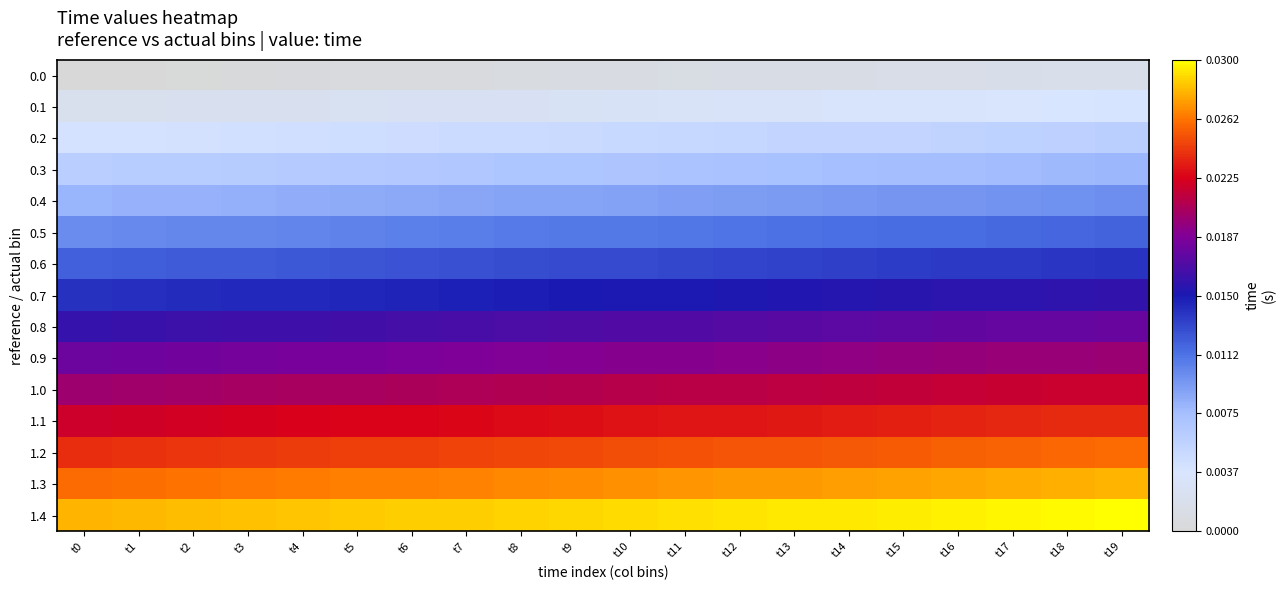

Reading left to right, transcribe all the data shown in this chart.

0.0: t0=0.0	t1=0.0	t2=0.0	t3=0.0	t4=0.0	t5=0.0	t6=0.0	t7=0.0	t8=0.0	t9=0.0	t10=0.0	t11=0.0	t12=0.0	t13=0.0	t14=0.0	t15=0.0	t16=0.0	t17=0.0	t18=0.0	t19=0.0
0.1: t0=0.0	t1=0.0	t2=0.0	t3=0.0	t4=0.0	t5=0.0	t6=0.0	t7=0.0	t8=0.0	t9=0.0	t10=0.0	t11=0.0	t12=0.0	t13=0.0	t14=0.0	t15=0.0	t16=0.0	t17=0.0	t18=0.0	t19=0.0
0.2: t0=0.0	t1=0.0	t2=0.0	t3=0.0	t4=0.0	t5=0.0	t6=0.0	t7=0.0	t8=0.0	t9=0.0	t10=0.0	t11=0.0	t12=0.0	t13=0.0	t14=0.0	t15=0.0	t16=0.0	t17=0.0	t18=0.0	t19=0.0
0.3: t0=0.0	t1=0.0	t2=0.0	t3=0.0	t4=0.0	t5=0.0	t6=0.0	t7=0.0	t8=0.0	t9=0.0	t10=0.0	t11=0.0	t12=0.0	t13=0.0	t14=0.0	t15=0.0	t16=0.0	t17=0.0	t18=0.0	t19=0.0
0.4: t0=0.0	t1=0.0	t2=0.0	t3=0.0	t4=0.0	t5=0.0	t6=0.0	t7=0.0	t8=0.0	t9=0.0	t10=0.0	t11=0.0	t12=0.0	t13=0.0	t14=0.0	t15=0.0	t16=0.0	t17=0.0	t18=0.0	t19=0.0
0.5: t0=0.0	t1=0.0	t2=0.0	t3=0.0	t4=0.0	t5=0.0	t6=0.0	t7=0.0	t8=0.0	t9=0.0	t10=0.0	t11=0.0	t12=0.0	t13=0.0	t14=0.0	t15=0.0	t16=0.0	t17=0.0	t18=0.0	t19=0.0
0.6: t0=0.0	t1=0.0	t2=0.0	t3=0.0	t4=0.0	t5=0.0	t6=0.0	t7=0.0	t8=0.0	t9=0.0	t10=0.0	t11=0.0	t12=0.0	t13=0.0	t14=0.0	t15=0.0	t16=0.0	t17=0.0	t18=0.0	t19=0.0
0.7: t0=0.0	t1=0.0	t2=0.0	t3=0.0	t4=0.0	t5=0.0	t6=0.0	t7=0.0	t8=0.0	t9=0.0	t10=0.0	t11=0.0	t12=0.0	t13=0.0	t14=0.0	t15=0.0	t16=0.0	t17=0.0	t18=0.0	t19=0.0
0.8: t0=0.0	t1=0.0	t2=0.0	t3=0.0	t4=0.0	t5=0.0	t6=0.0	t7=0.0	t8=0.0	t9=0.0	t10=0.0	t11=0.0	t12=0.0	t13=0.0	t14=0.0	t15=0.0	t16=0.0	t17=0.0	t18=0.0	t19=0.0
0.9: t0=0.0	t1=0.0	t2=0.0	t3=0.0	t4=0.0	t5=0.0	t6=0.0	t7=0.0	t8=0.0	t9=0.0	t10=0.0	t11=0.0	t12=0.0	t13=0.0	t14=0.0	t15=0.0	t16=0.0	t17=0.0	t18=0.0	t19=0.0
1.0: t0=0.0	t1=0.0	t2=0.0	t3=0.0	t4=0.0	t5=0.0	t6=0.0	t7=0.0	t8=0.0	t9=0.0	t10=0.0	t11=0.0	t12=0.0	t13=0.0	t14=0.0	t15=0.0	t16=0.0	t17=0.0	t18=0.0	t19=0.0
1.1: t0=0.0	t1=0.0	t2=0.0	t3=0.0	t4=0.0	t5=0.0	t6=0.0	t7=0.0	t8=0.0	t9=0.0	t10=0.0	t11=0.0	t12=0.0	t13=0.0	t14=0.0	t15=0.0	t16=0.0	t17=0.0	t18=0.0	t19=0.0
1.2: t0=0.0	t1=0.0	t2=0.0	t3=0.0	t4=0.0	t5=0.0	t6=0.0	t7=0.0	t8=0.0	t9=0.0	t10=0.0	t11=0.0	t12=0.0	t13=0.0	t14=0.0	t15=0.0	t16=0.0	t17=0.0	t18=0.0	t19=0.0
1.3: t0=0.0	t1=0.0	t2=0.0	t3=0.0	t4=0.0	t5=0.0	t6=0.0	t7=0.0	t8=0.0	t9=0.0	t10=0.0	t11=0.0	t12=0.0	t13=0.0	t14=0.0	t15=0.0	t16=0.0	t17=0.0	t18=0.0	t19=0.0
1.4: t0=0.0	t1=0.0	t2=0.0	t3=0.0	t4=0.0	t5=0.0	t6=0.0	t7=0.0	t8=0.0	t9=0.0	t10=0.0	t11=0.0	t12=0.0	t13=0.0	t14=0.0	t15=0.0	t16=0.0	t17=0.0	t18=0.0	t19=0.0